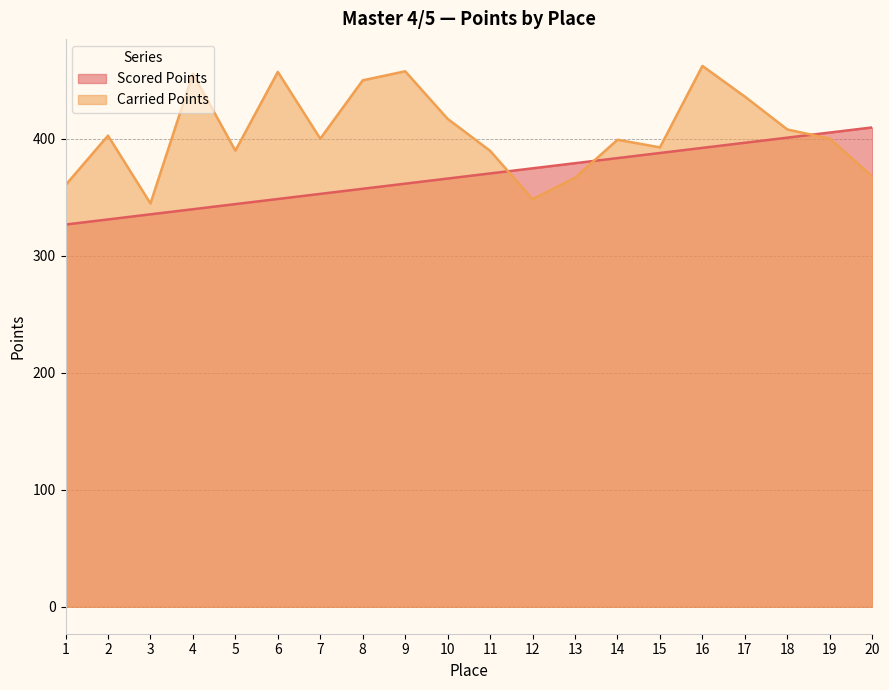

What are all the series names shown in the legend?

Scored Points, Carried Points